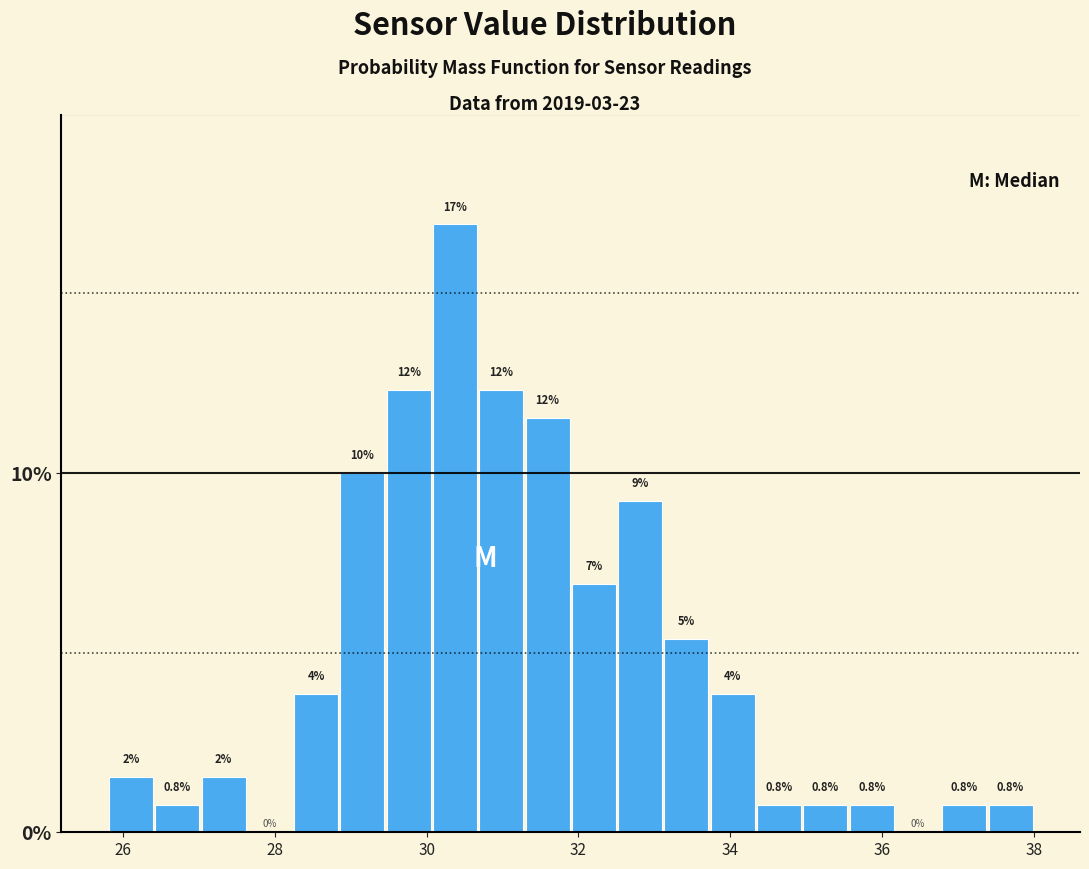

Around what value on the x-axis is the tallest bar? Give the approximate position of its centre, as read against the axis.

30.4